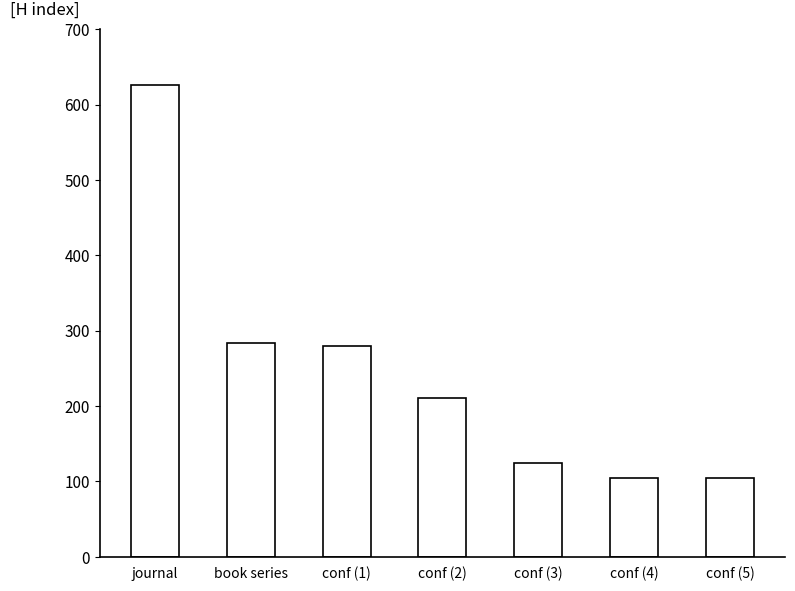

Are the bars horizontal?

No